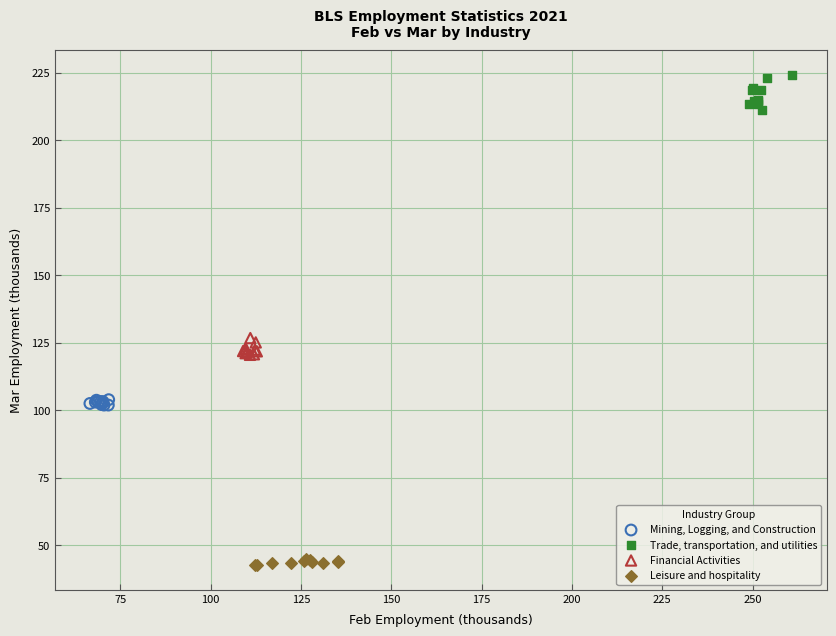

Which series reaches the maximum Y coordinate?

Trade, transportation, and utilities